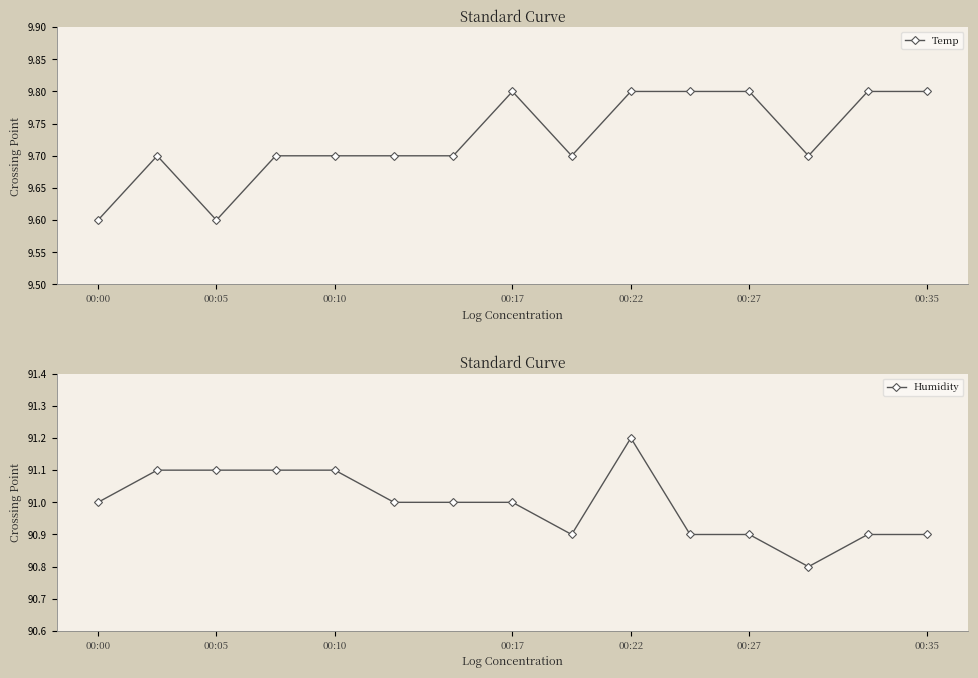

True or false: Temp and Humidity cross at least once.

False